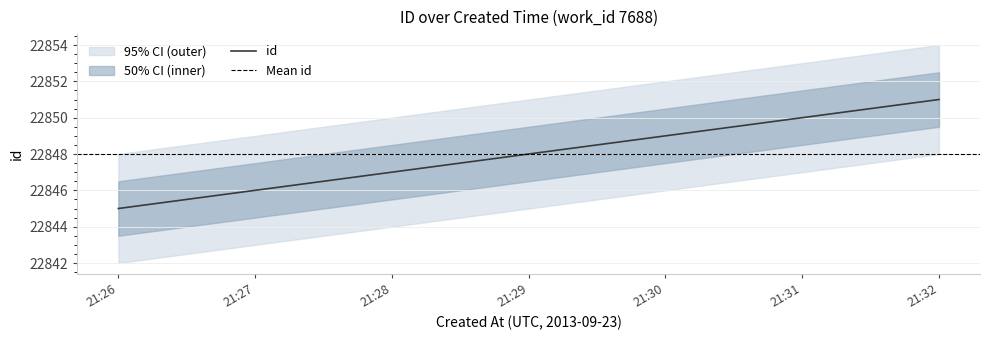

True or false: id has a value of 22847 at 21:28.

True